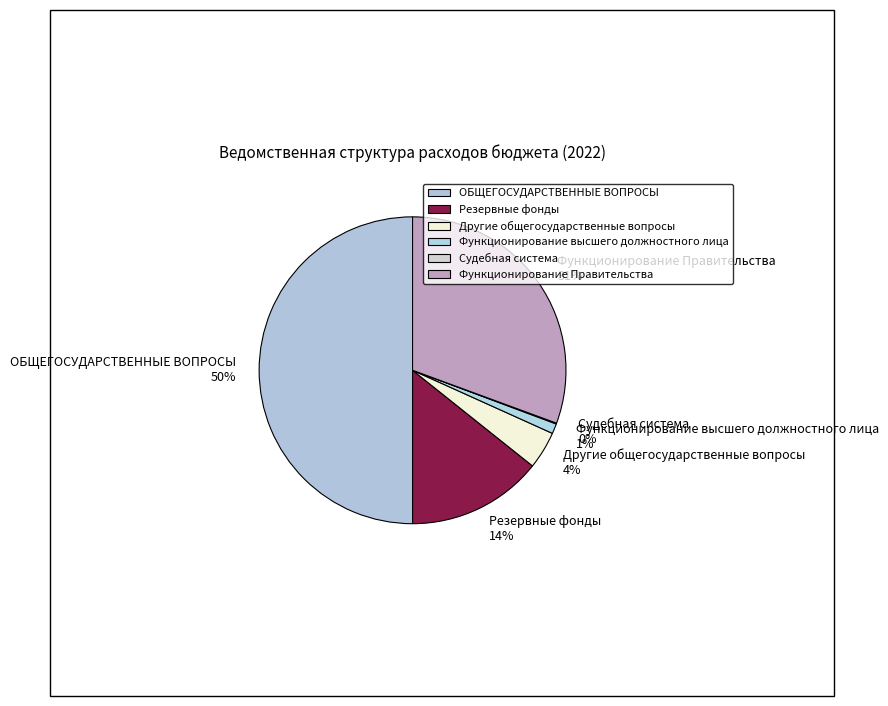

Is the sum of ОБЩЕГОСУДАРСТВЕННЫЕ ВОПРОСЫ and Другие общегосударственные вопросы greater than half?

Yes